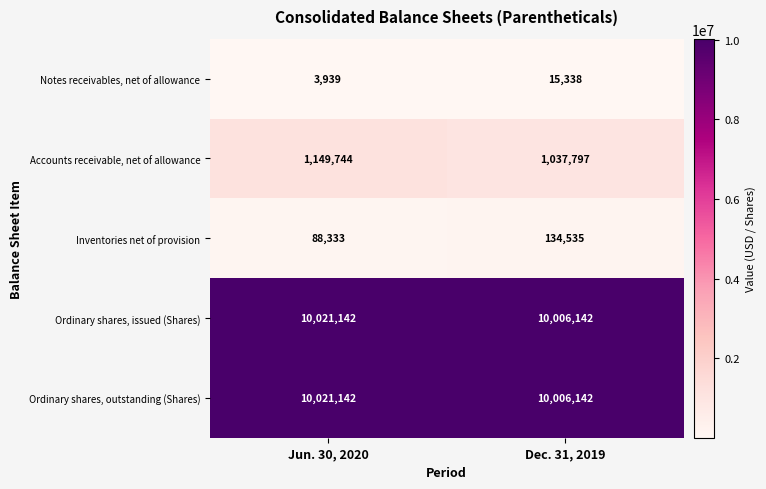

What is the total value across all series at Dec. 31, 2019?

21199954